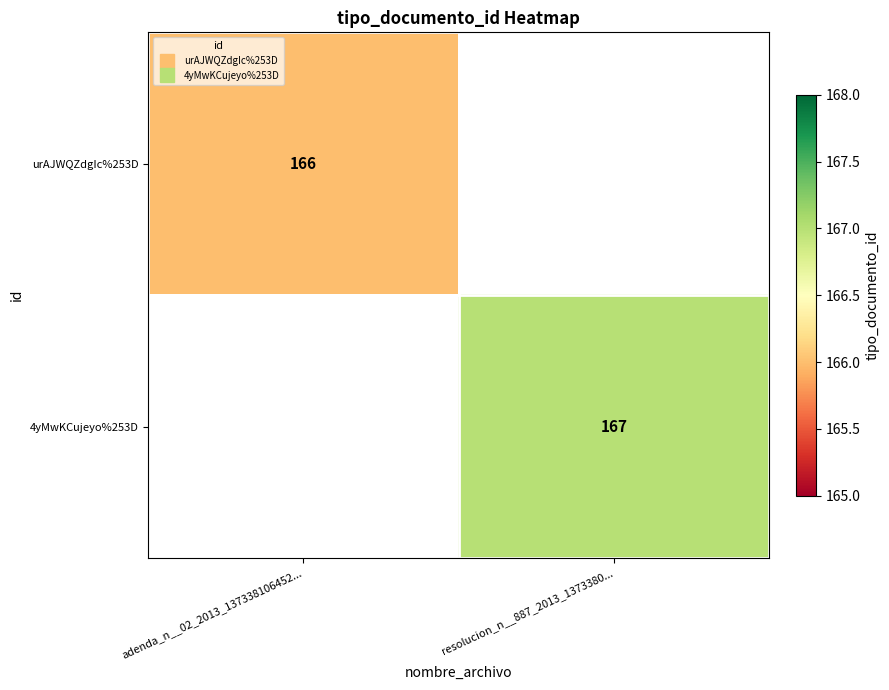

Rank the categories by 4yMwKCujeyo%253D value from lowest to highest.

adenda_n__02_2013_137338106452..., resolucion_n__887_2013_1373380...